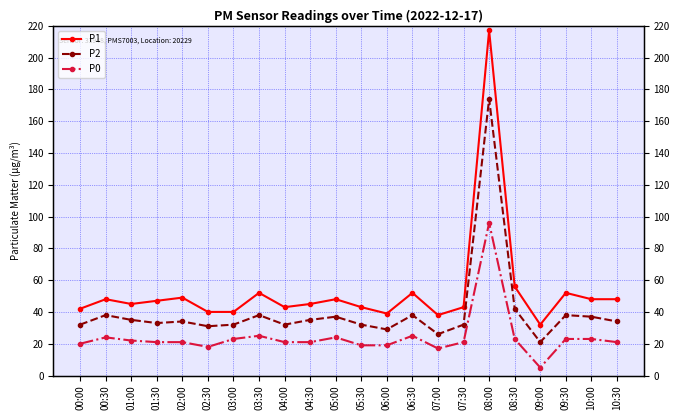

How many values in the P1 series are below 47?

11